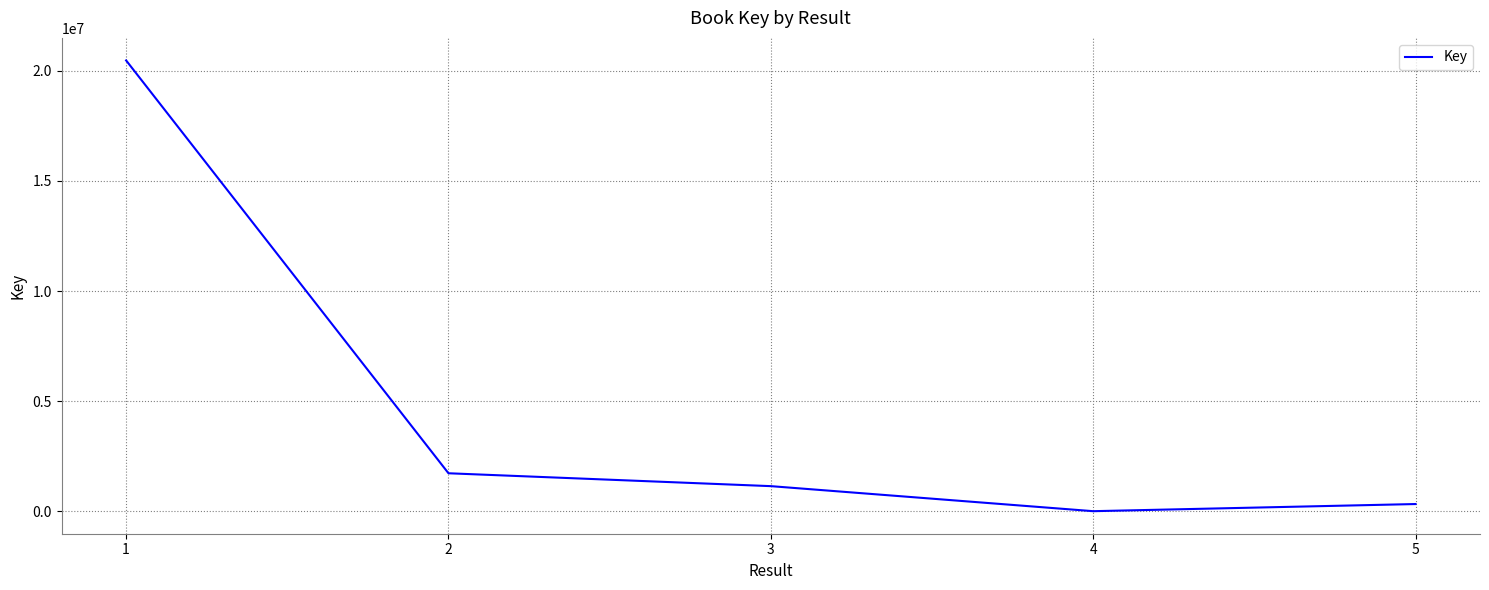

How many categories are shown in the chart?

5